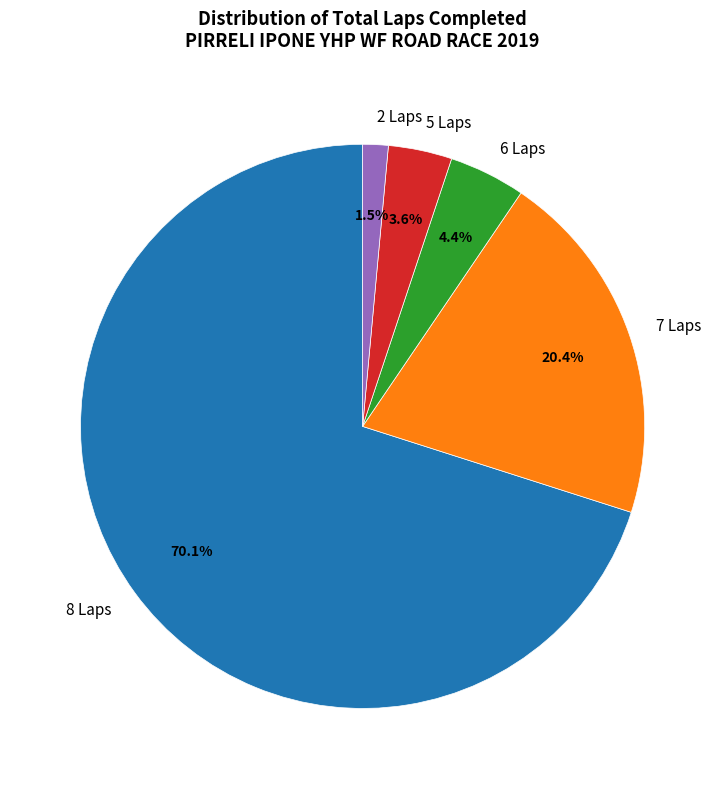

Combined, what portion of the pie is 2 Laps and 7 Laps?

21.9%